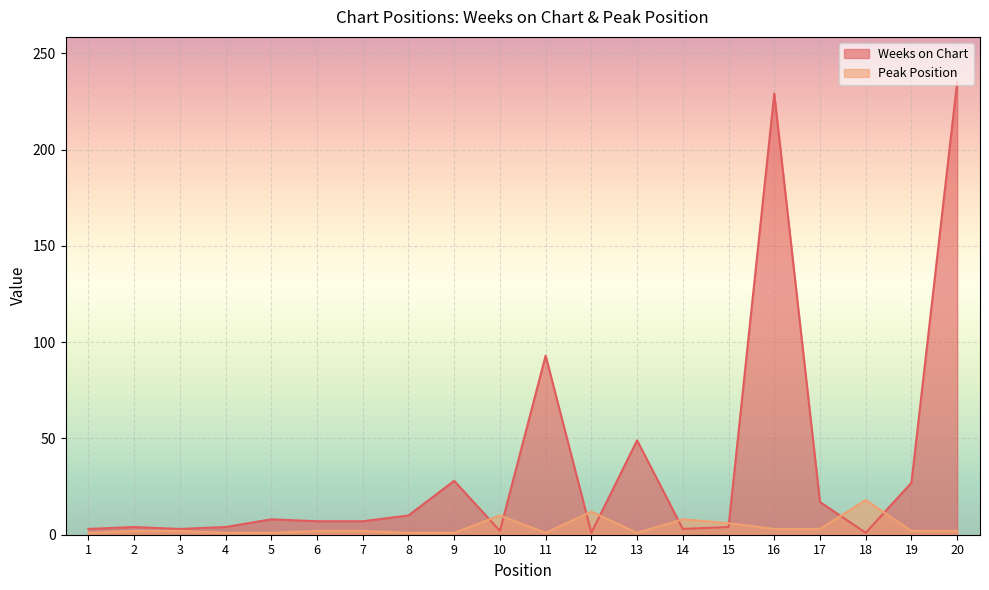

At how many categories does at least one series exceed 81?

3